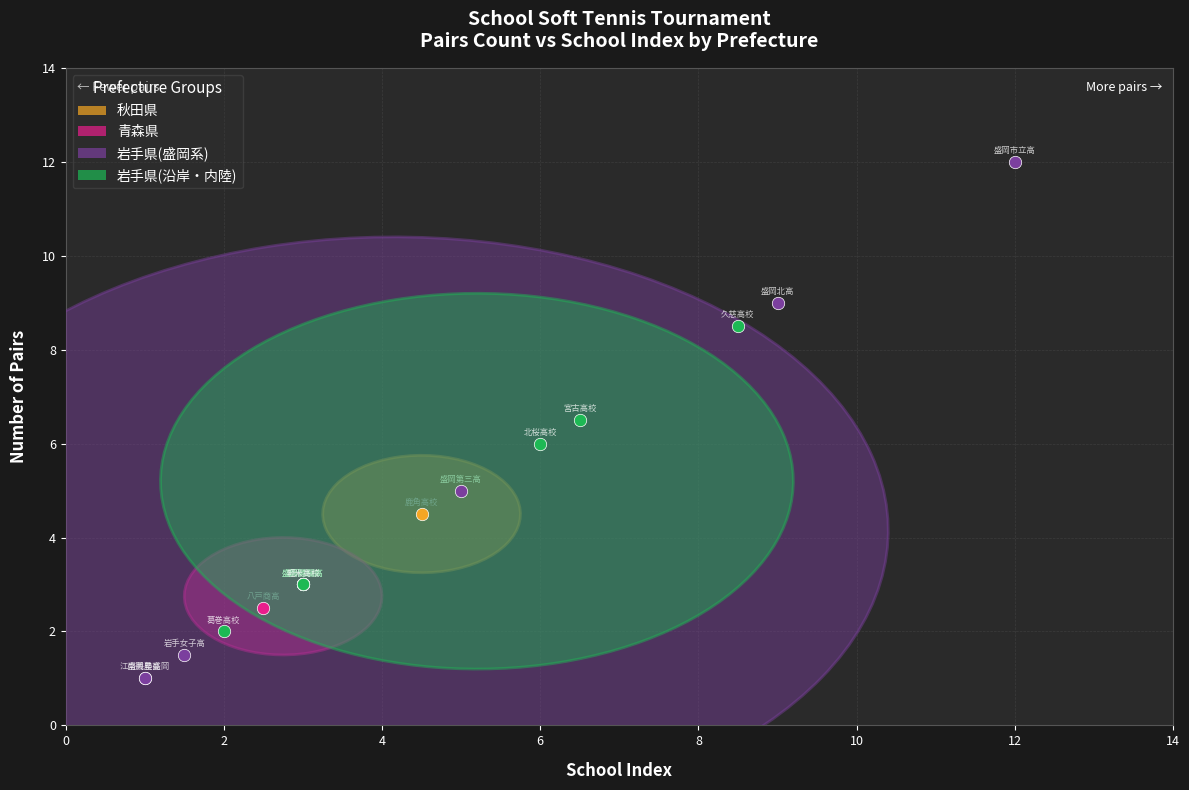

Which series contains the lowest Y value?

岩手県(盛岡系)